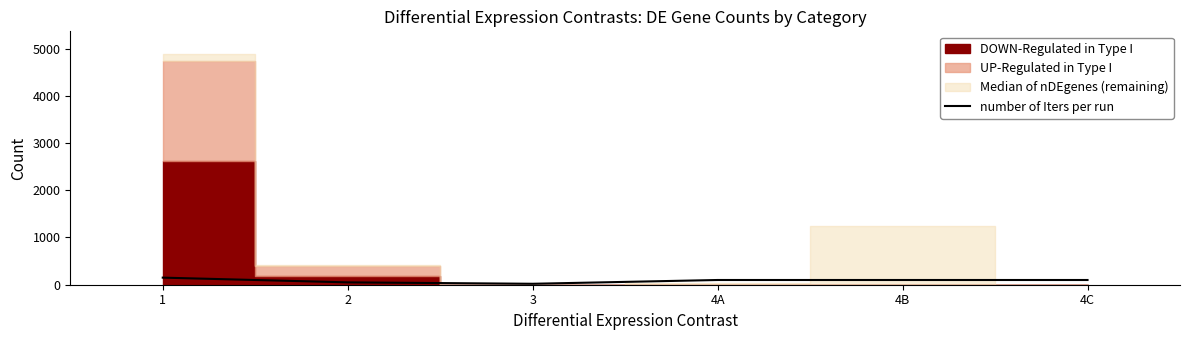

What is the difference between the values at 4A and 2?

50